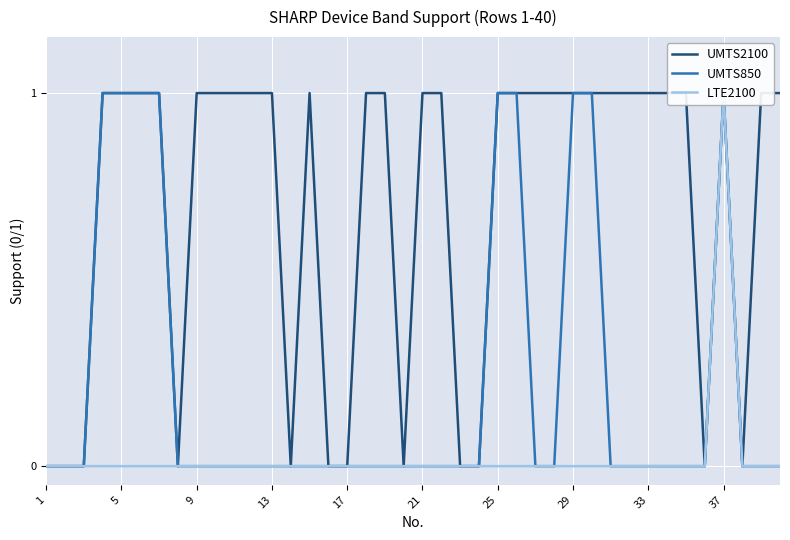

List the series in order of their peak value, lowest first.

UMTS2100, UMTS850, LTE2100